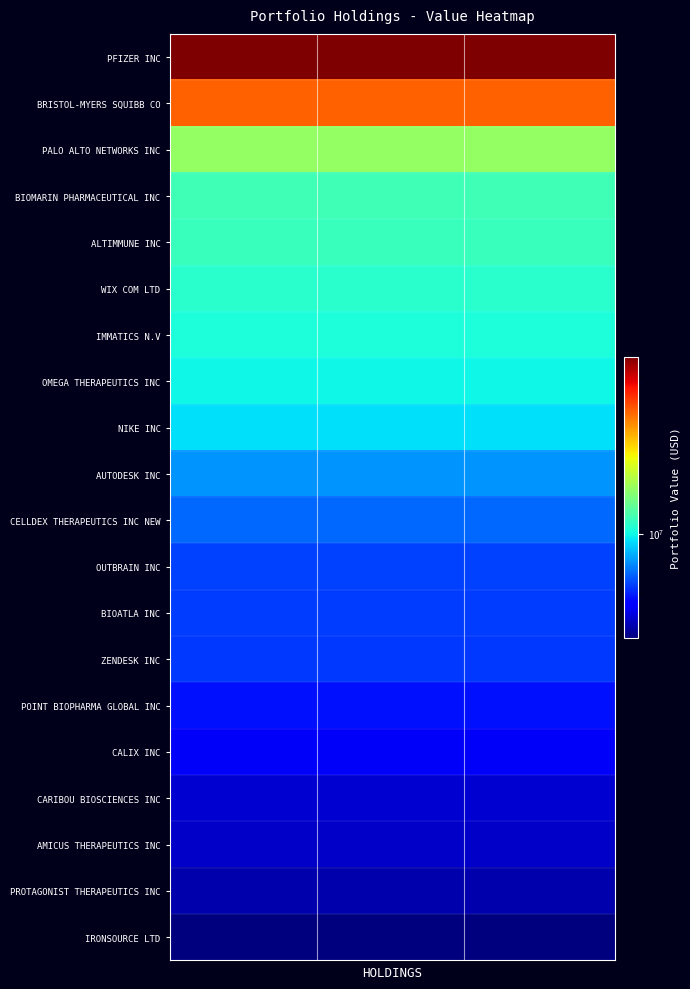

Reading right to left, extract all data points from this chart.

PFIZER INC: 47592000	47592000	47592000	47592000	47592000	47592000	47592000	47592000	47592000	47592000	47592000	47592000
BRISTOL-MYERS SQUIBB CO: 29585000	29585000	29585000	29585000	29585000	29585000	29585000	29585000	29585000	29585000	29585000	29585000
PALO ALTO NETWORKS INC: 14849000	14849000	14849000	14849000	14849000	14849000	14849000	14849000	14849000	14849000	14849000	14849000
BIOMARIN PHARMACEUTICAL INC: 11518000	11518000	11518000	11518000	11518000	11518000	11518000	11518000	11518000	11518000	11518000	11518000
ALTIMMUNE INC: 11310000	11310000	11310000	11310000	11310000	11310000	11310000	11310000	11310000	11310000	11310000	11310000
WIX COM LTD: 10722000	10722000	10722000	10722000	10722000	10722000	10722000	10722000	10722000	10722000	10722000	10722000
IMMATICS N.V: 10401000	10401000	10401000	10401000	10401000	10401000	10401000	10401000	10401000	10401000	10401000	10401000
OMEGA THERAPEUTICS INC: 9952000	9952000	9952000	9952000	9952000	9952000	9952000	9952000	9952000	9952000	9952000	9952000
NIKE INC: 9440000	9440000	9440000	9440000	9440000	9440000	9440000	9440000	9440000	9440000	9440000	9440000
AUTODESK INC: 7842000	7842000	7842000	7842000	7842000	7842000	7842000	7842000	7842000	7842000	7842000	7842000
CELLDEX THERAPEUTICS INC NEW: 7037000	7037000	7037000	7037000	7037000	7037000	7037000	7037000	7037000	7037000	7037000	7037000
OUTBRAIN INC: 6382000	6382000	6382000	6382000	6382000	6382000	6382000	6382000	6382000	6382000	6382000	6382000
BIOATLA INC: 6309000	6309000	6309000	6309000	6309000	6309000	6309000	6309000	6309000	6309000	6309000	6309000
ZENDESK INC: 6275000	6275000	6275000	6275000	6275000	6275000	6275000	6275000	6275000	6275000	6275000	6275000
POINT BIOPHARMA GLOBAL INC: 5684000	5684000	5684000	5684000	5684000	5684000	5684000	5684000	5684000	5684000	5684000	5684000
CALIX INC: 5204000	5204000	5204000	5204000	5204000	5204000	5204000	5204000	5204000	5204000	5204000	5204000
CARIBOU BIOSCIENCES INC: 4774000	4774000	4774000	4774000	4774000	4774000	4774000	4774000	4774000	4774000	4774000	4774000
AMICUS THERAPEUTICS INC: 4691000	4691000	4691000	4691000	4691000	4691000	4691000	4691000	4691000	4691000	4691000	4691000
PROTAGONIST THERAPEUTICS INC: 4430000	4430000	4430000	4430000	4430000	4430000	4430000	4430000	4430000	4430000	4430000	4430000
IRONSOURCE LTD: 3990000	3990000	3990000	3990000	3990000	3990000	3990000	3990000	3990000	3990000	3990000	3990000